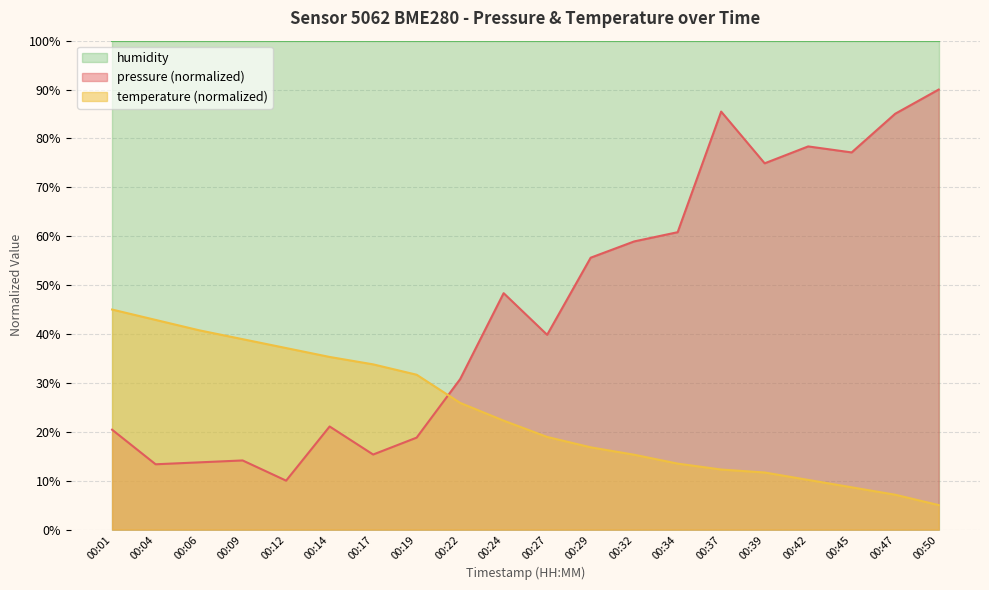

The value of temperature at 00:50 is 5.0. True or false?

True